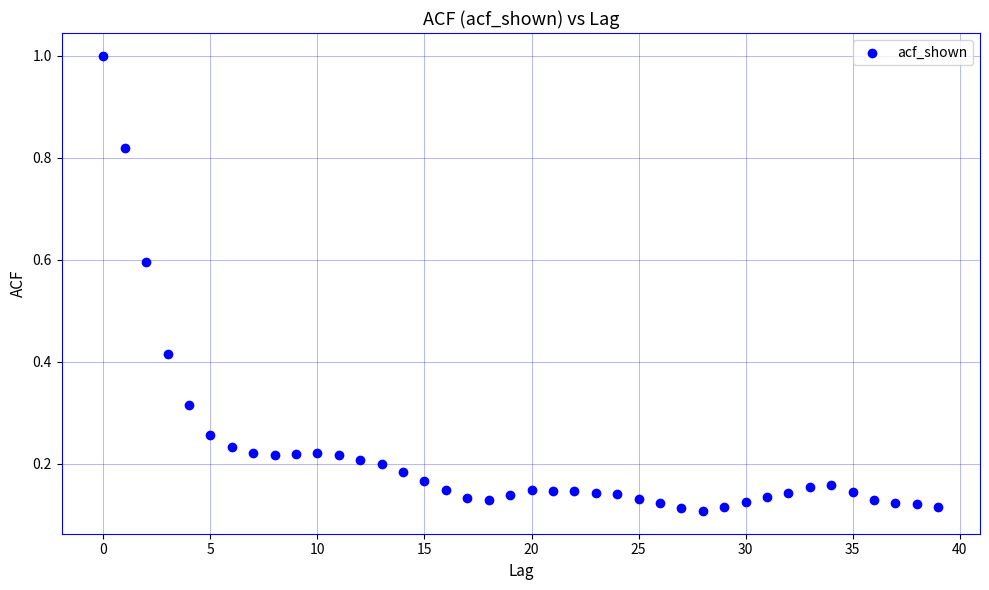

What is the range of Y values (max minus min)?

0.9